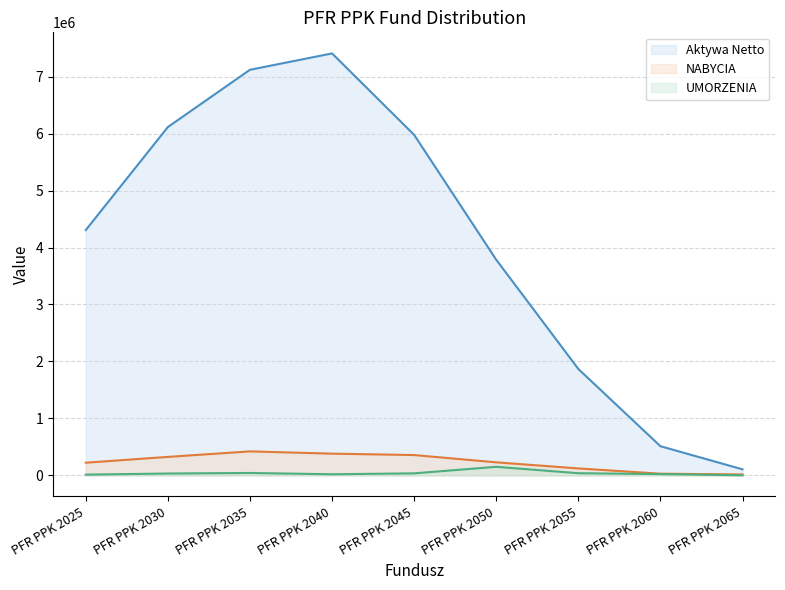

The Aktywa Netto series shows 10777001.0 at PFR PPK 2040. True or false?

False